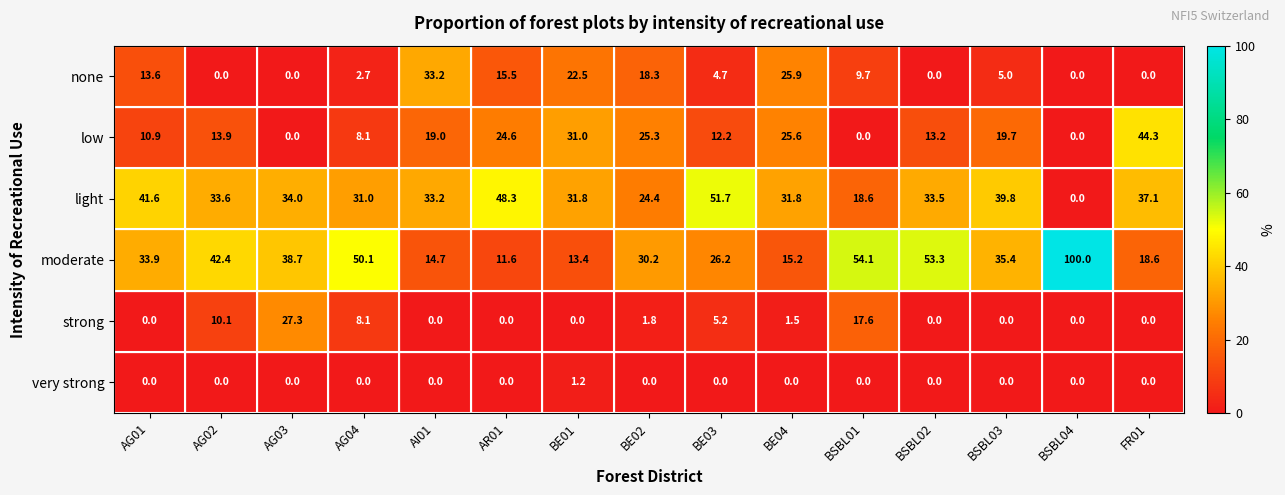

What is the greatest value displayed?

100.0